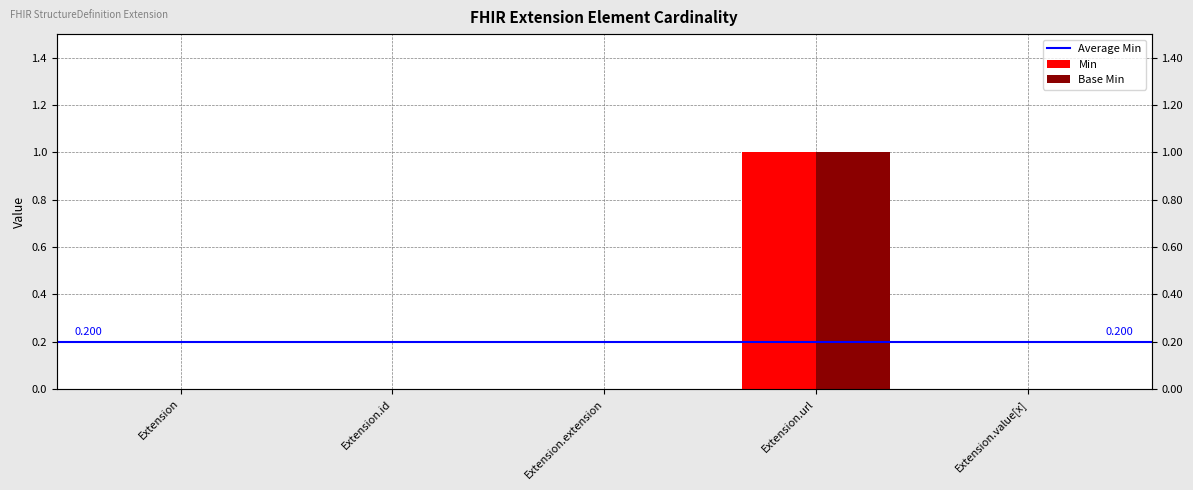

Reading left to right, extract all data points from this chart.

Min: 0	0	0	1	0
Base Min: 0	0	0	1	0